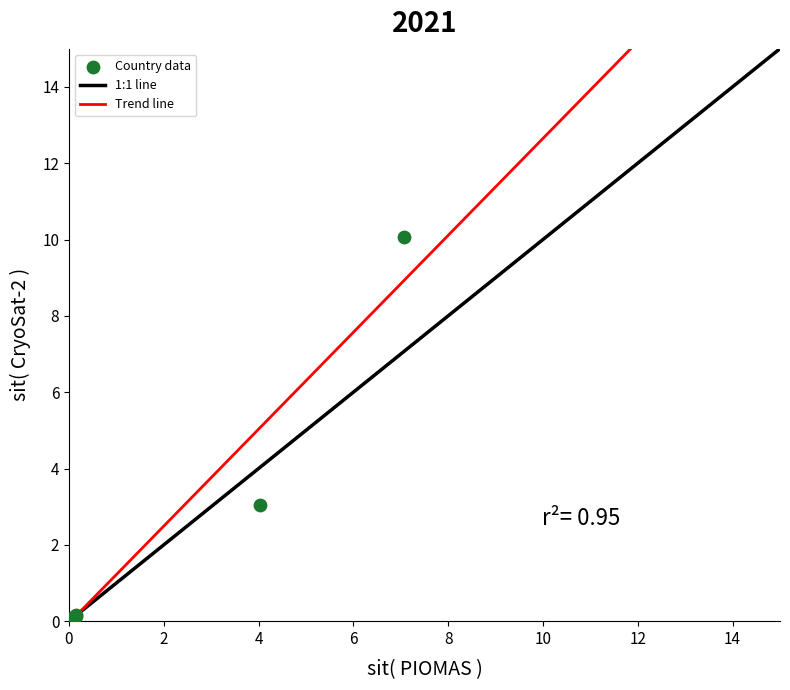

What Y value in the scatter plot is closest to 5?

3.0